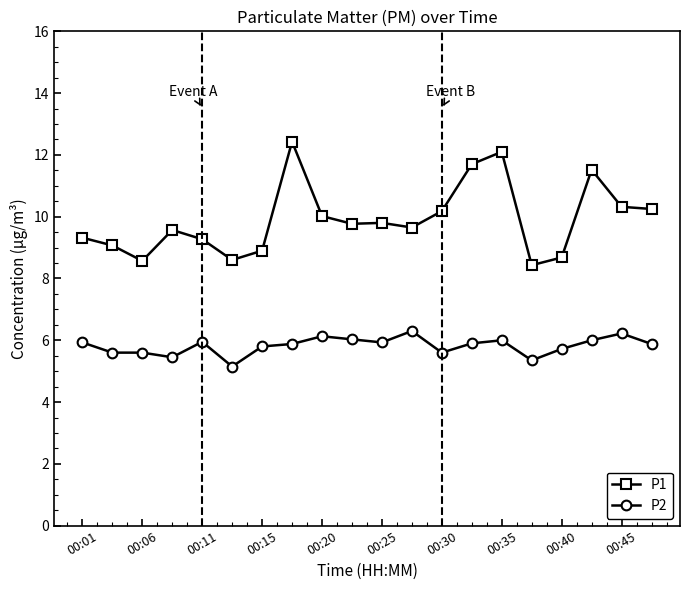

What is the value of the P1 point at the 18th from the left?

11.5